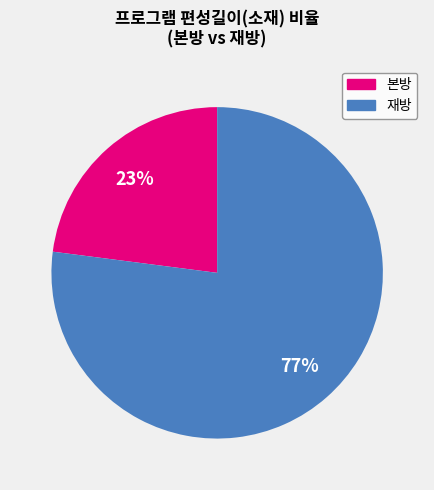

Is there a majority slice in this chart?

Yes